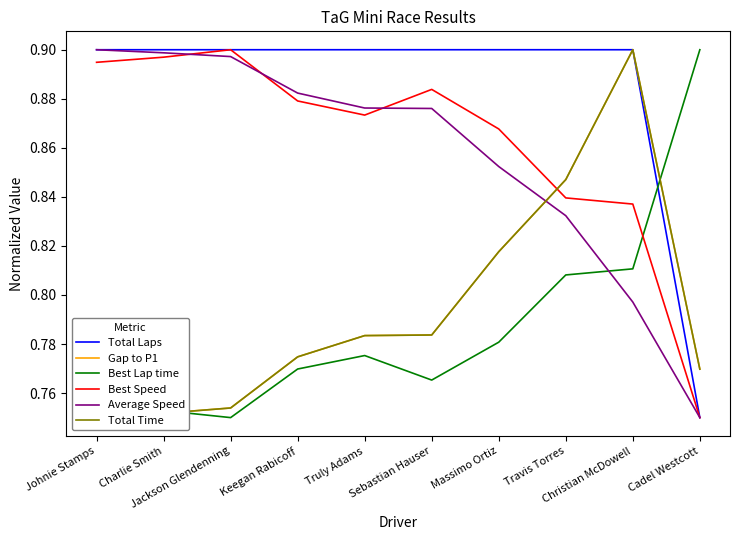

What is the label of the 7th point from the right?

Keegan Rabicoff